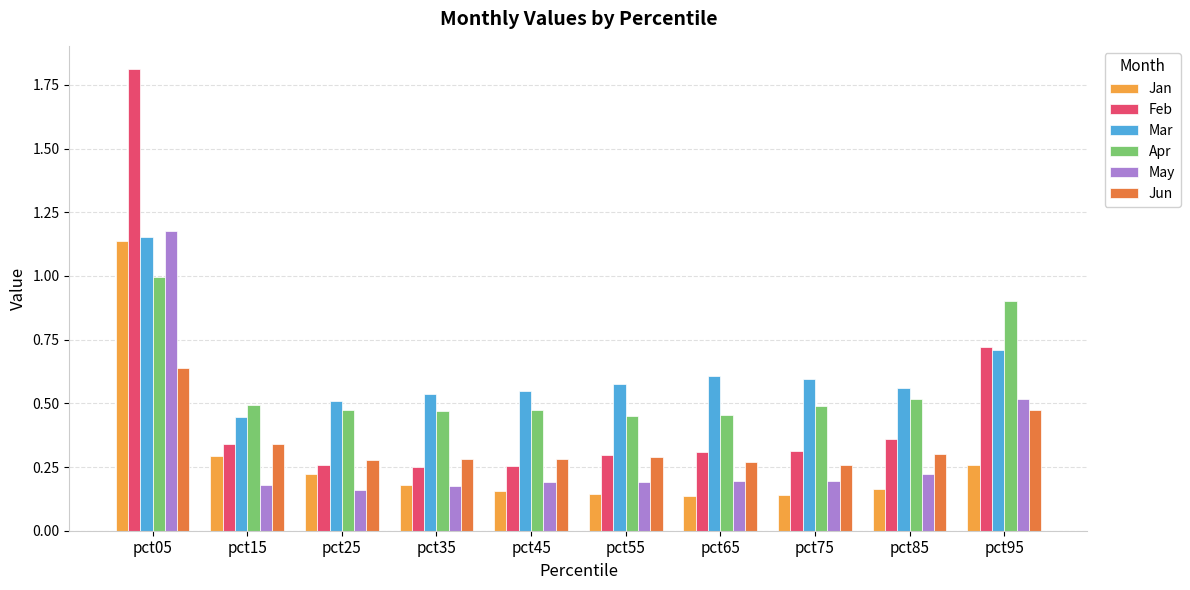

What is the greatest value displayed?

1.8